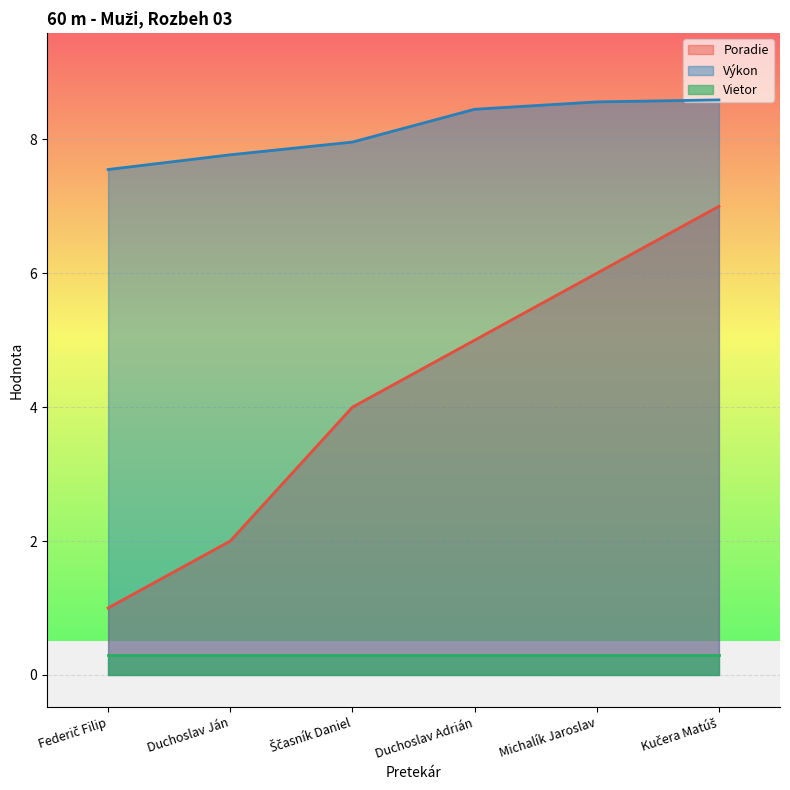

What are all the series names shown in the legend?

Poradie, Výkon, Vietor